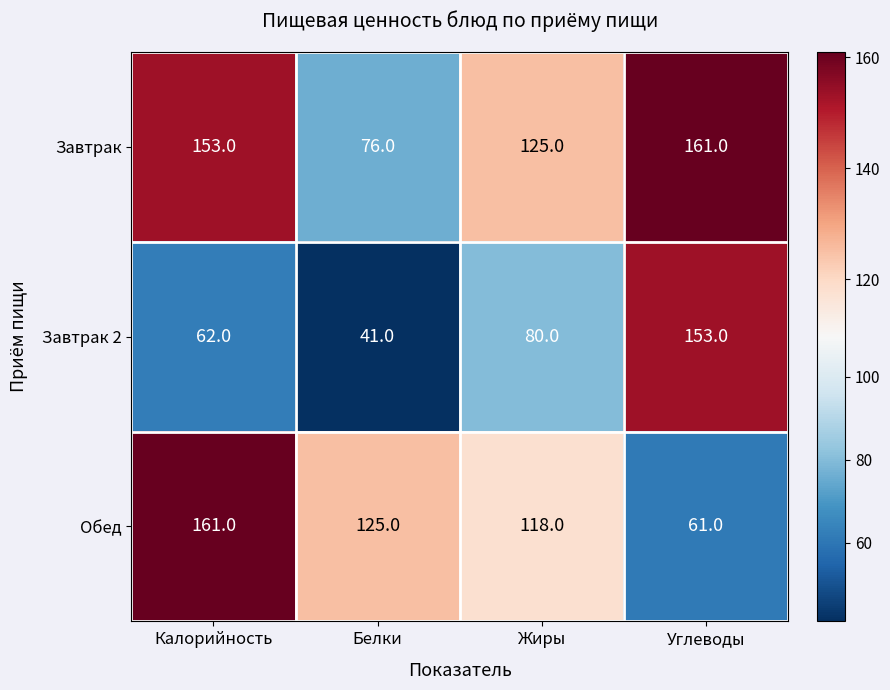

What is the minimum value shown in the chart?

41